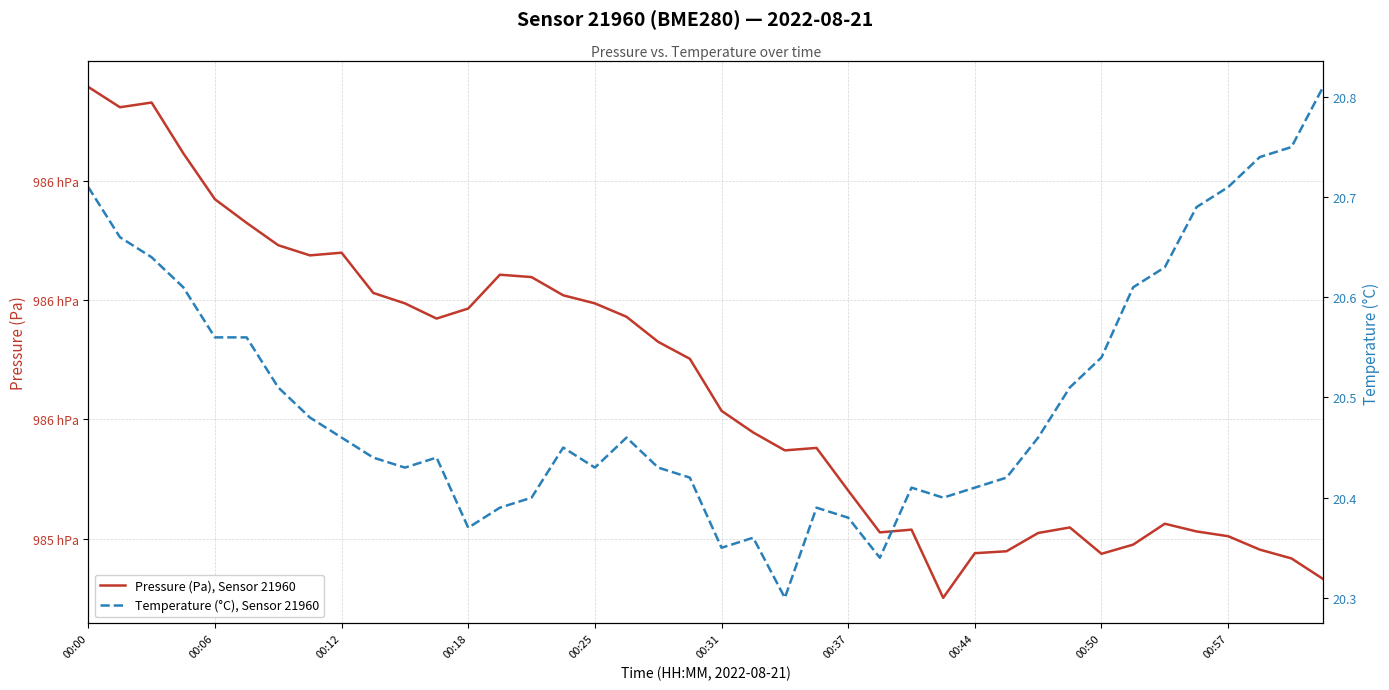

How many lines are shown in the chart?

2